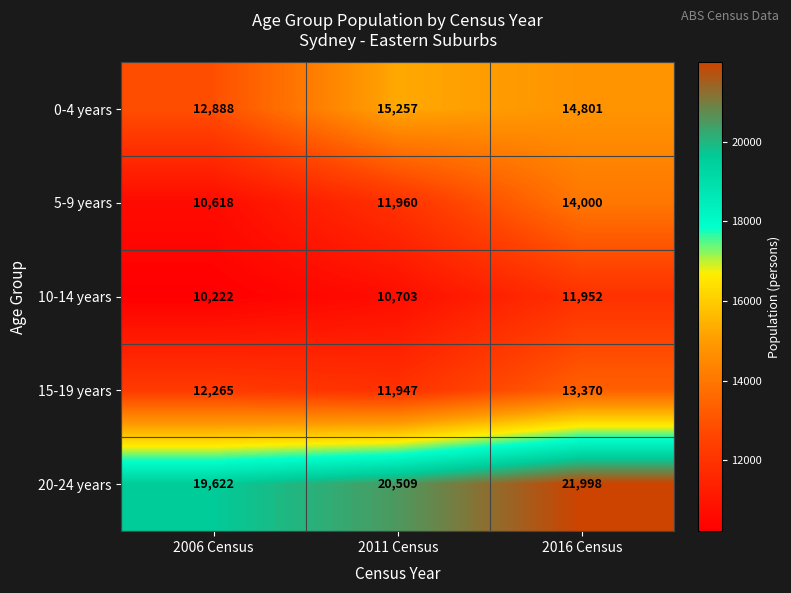

How many 15-19 years values are between 11947 and 13370?

3